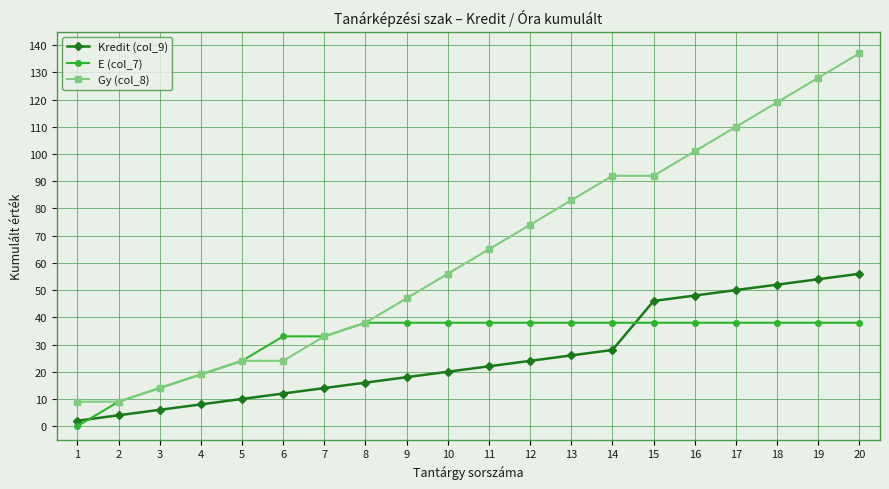

Which label corresponds to the smallest value in the chart?

1